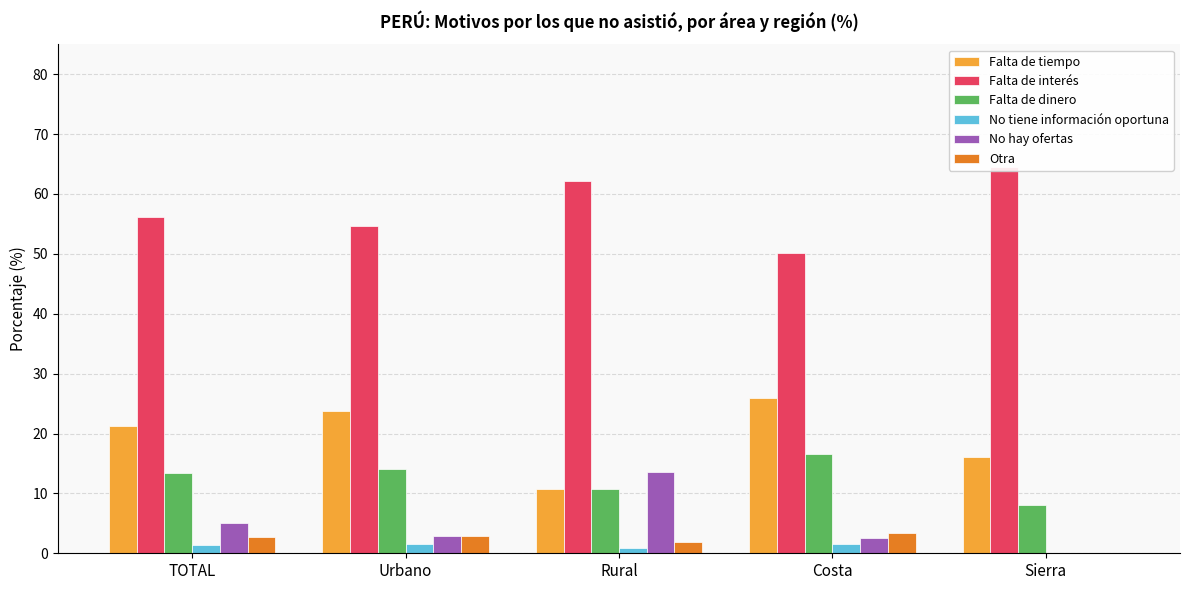

What is the difference between the Falta de tiempo values at Rural and Urbano?

13.0